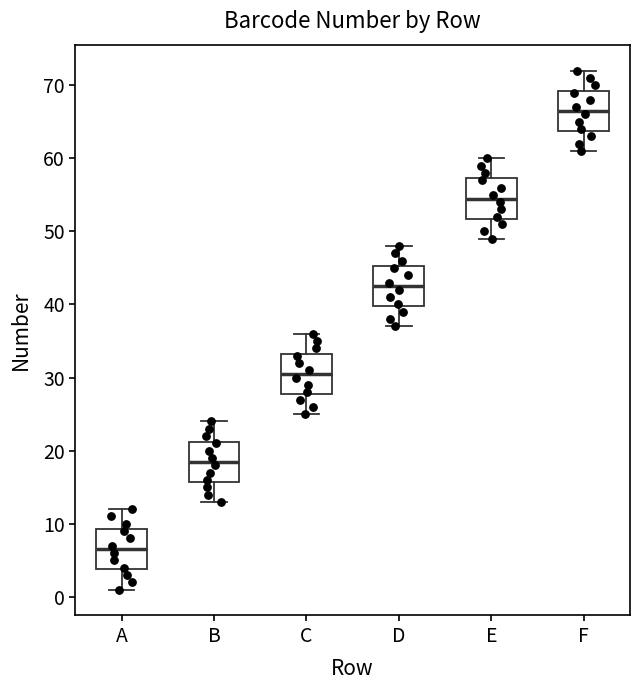

Where does the median line of the box for F sit on the y-axis? The values are not printed on the chart, so give them approximately, as read against the axis.

67